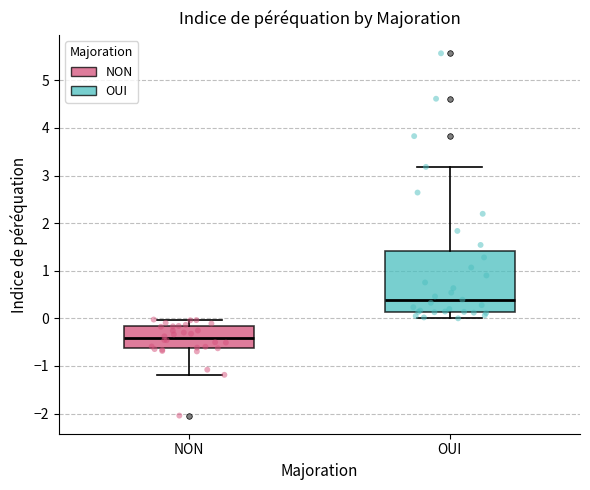

Reading left to right, read every box against the y-axis: the position of its median line, the range the box covers, and the ends of its whiskers. The values are not printed on the chart, so give them approximately, as read against the axis.

NON: median -0.4, box -0.6 to -0.2, whiskers -1.2 to 0.0
OUI: median 0.4, box 0.1 to 1.4, whiskers 0.0 to 3.2